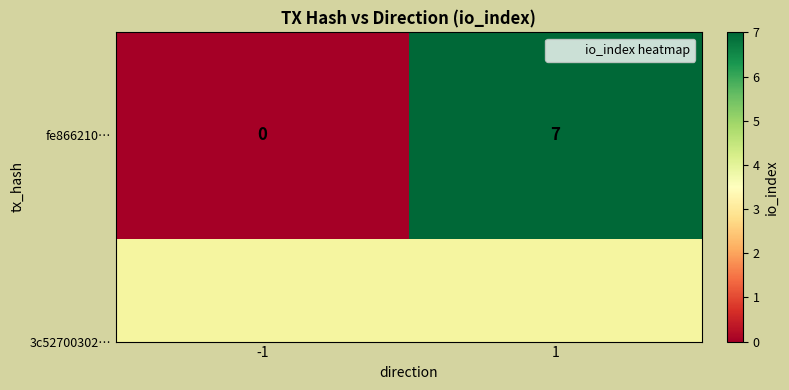

What is the difference between the maximum and minimum values?

7